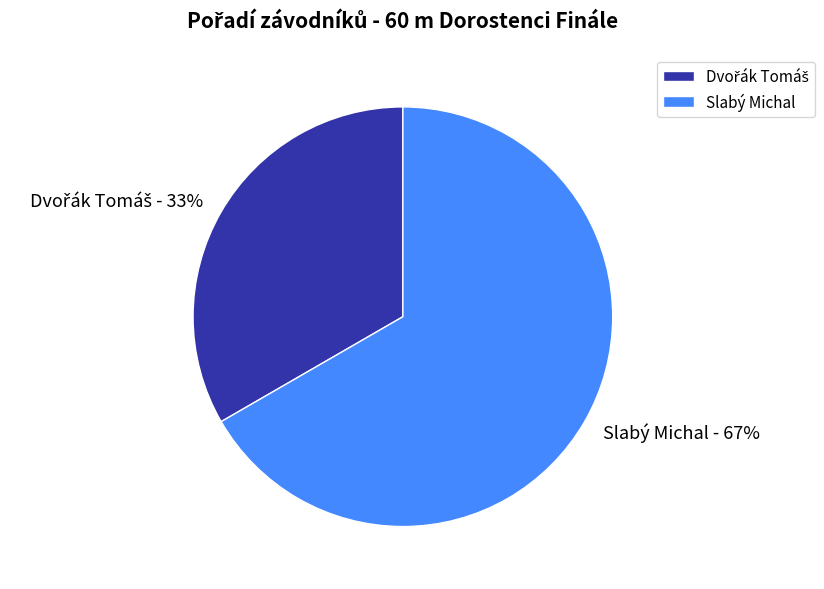

What percentage is the Slabý Michal slice, to the nearest percent?

67%